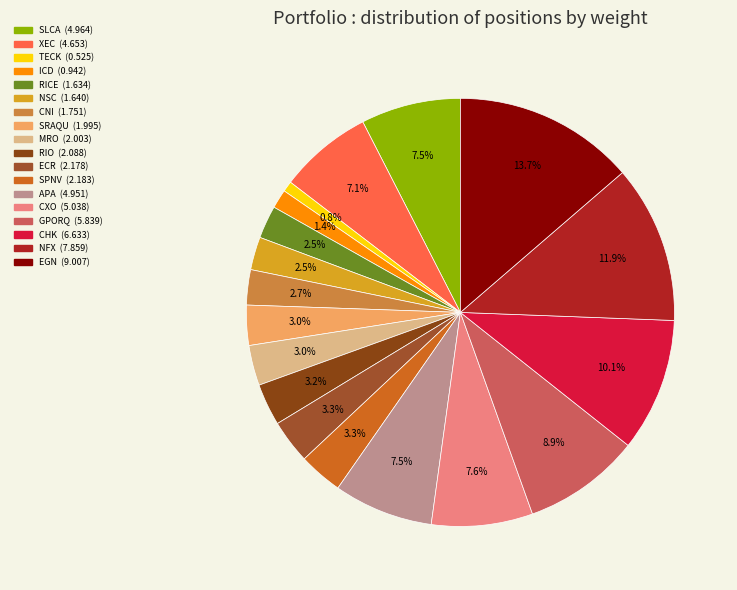

How much of the chart is everything except GPORQ?

91.1%